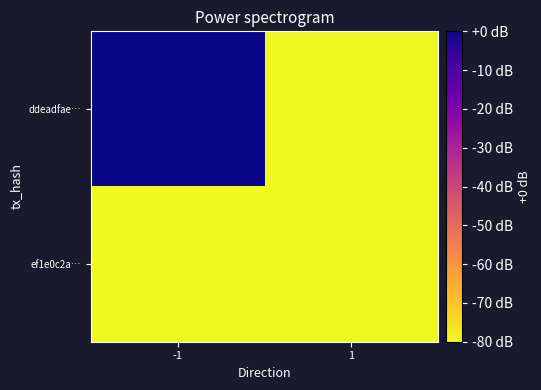

Reading left to right, what are all the values shown in this chart?

ddeadfae…: -1=0	1=-80
ef1e0c2a…: -1=-80	1=-80